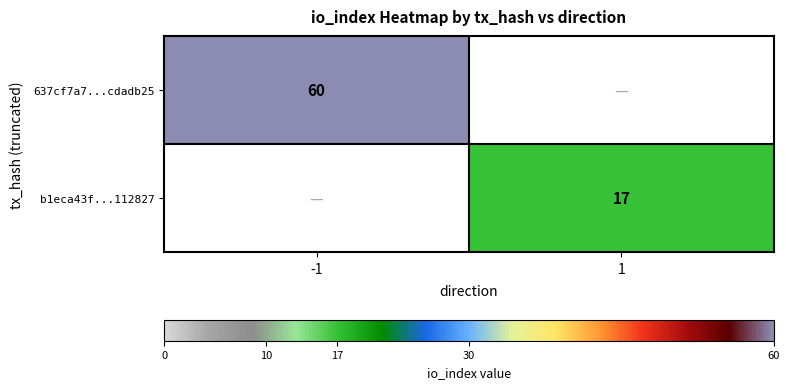

The 637cf7a7...cdadb25 series shows 60 at -1. True or false?

True